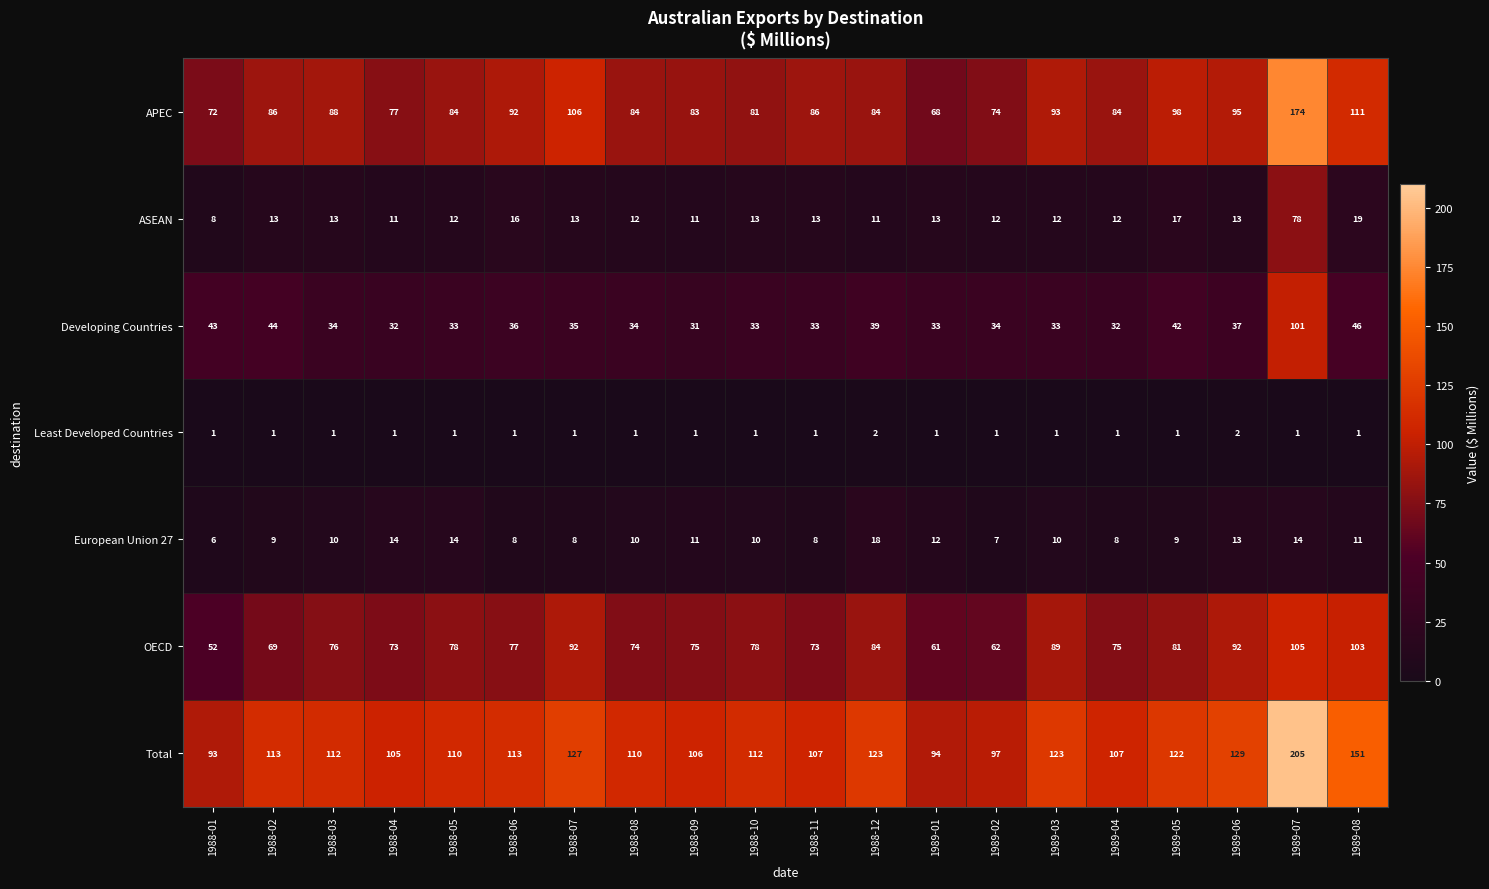

Which series has the largest total across all categories?

Total